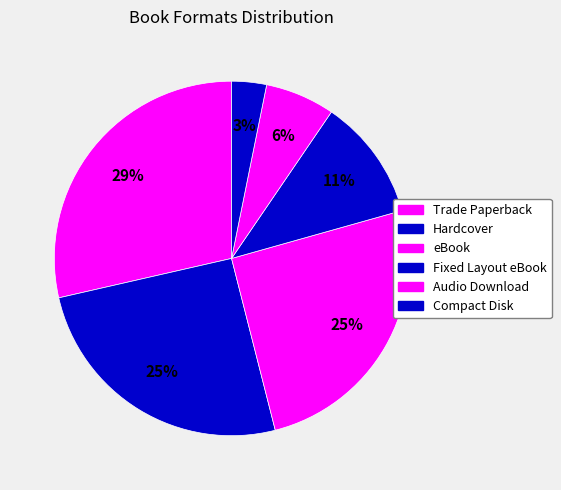

Count the number of slices in the pie.

6